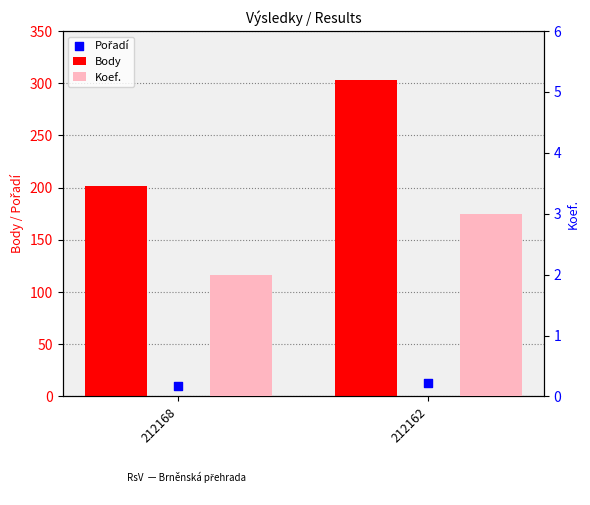

At which category is the sum across all series the highest?

212162